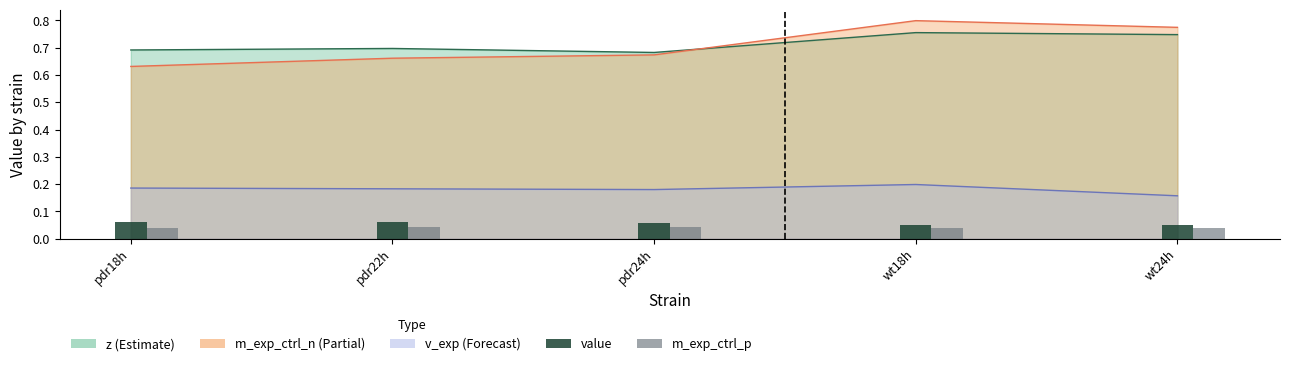

What is the approximate value of value at pdr24h?

0.1